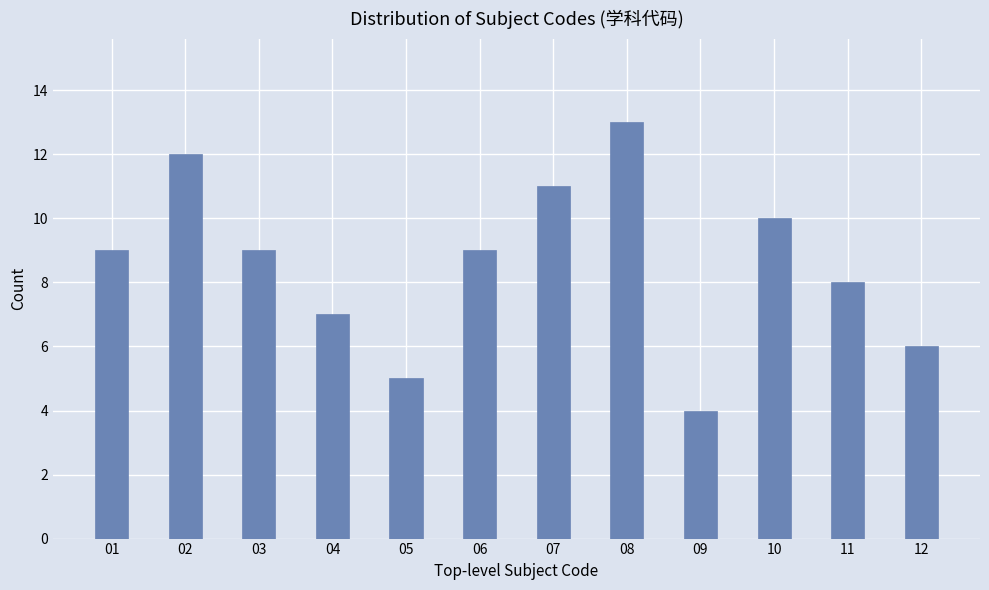

Reading left to right, what are all the values shown in this chart?

01=9	02=12	03=9	04=7	05=5	06=9	07=11	08=13	09=4	10=10	11=8	12=6